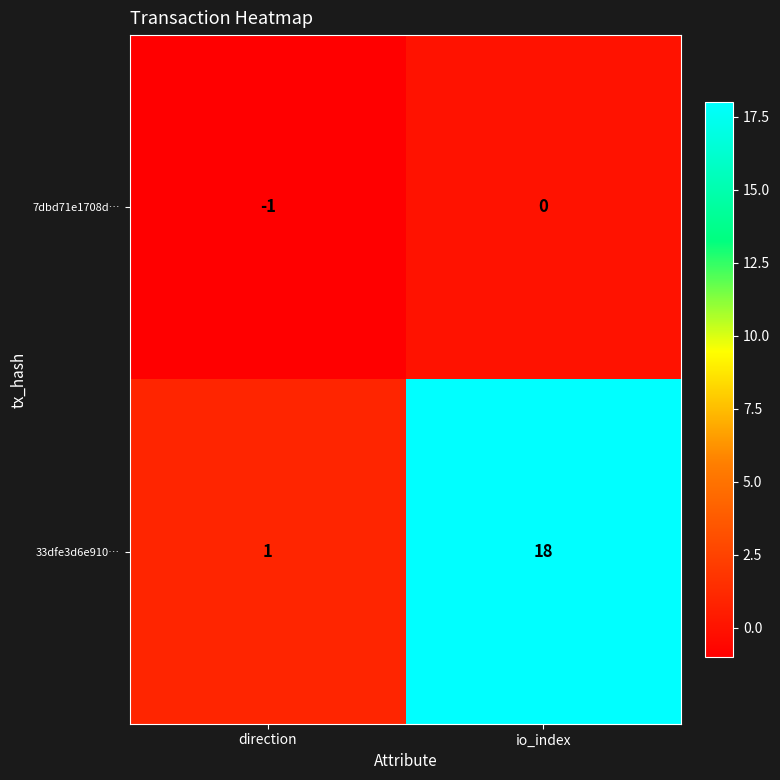

Is it true that 7dbd71e1708d… equals -2 at direction?

False